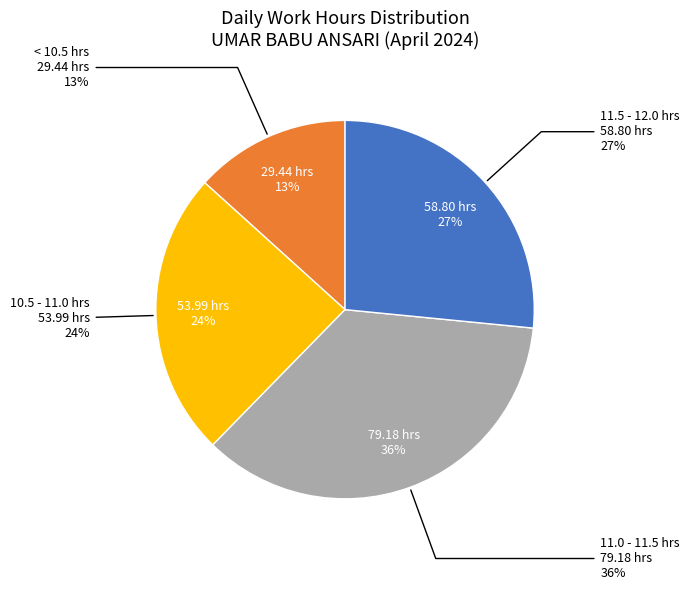

Is there a majority slice in this chart?

No